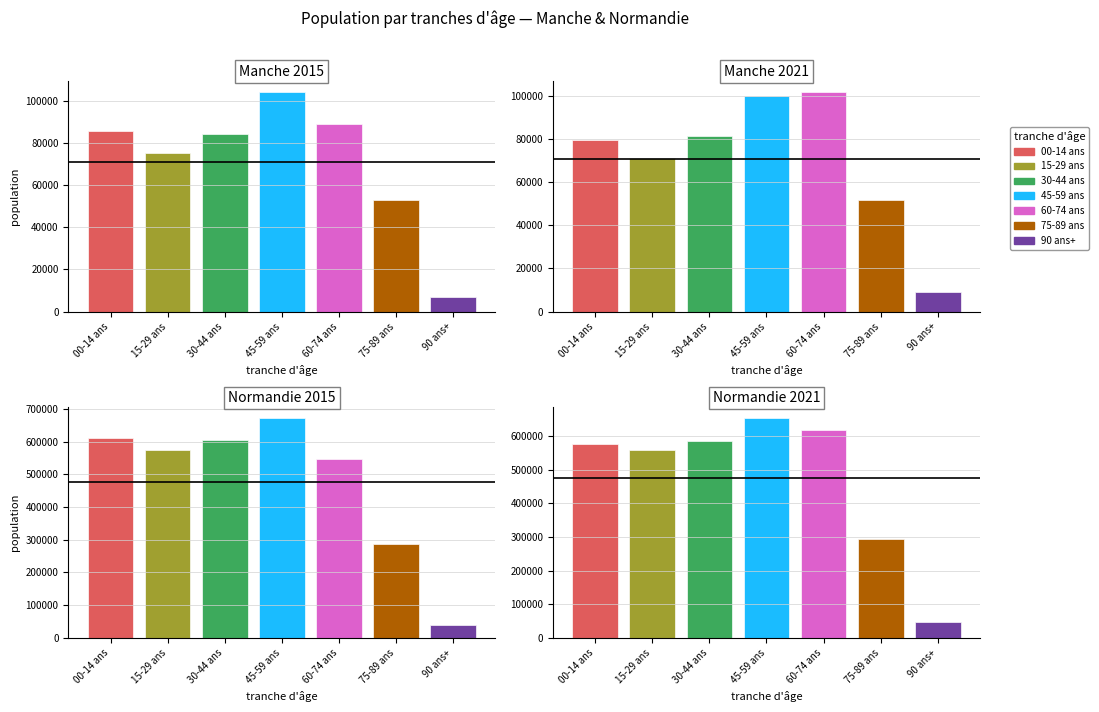

How many data points in manche_2015 are less than 84489?

3